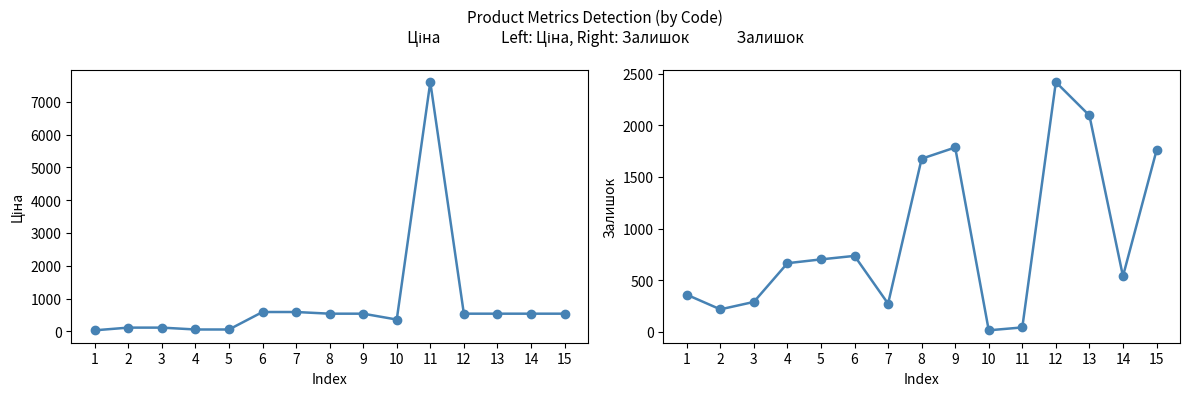

Reading left to right, extract all data points from this chart.

Ціна: 1=32.0	2=114.1	3=114.1	4=57.0	5=57.0	6=589.9	7=589.9	8=539.0	9=539.0	10=359.9	11=7596.5	12=539.0	13=539.0	14=539.0	15=539.0
Залишок: 1=360.0	2=218.0	3=290.0	4=665.0	5=702.0	6=736.0	7=273.0	8=1677.0	9=1786.0	10=15.0	11=43.0	12=2419.0	13=2096.0	14=539.0	15=1757.0